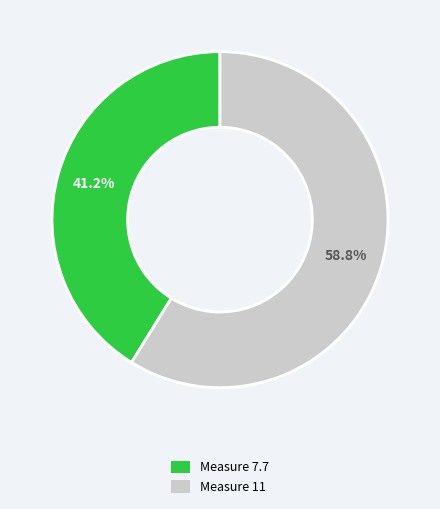

Count the number of slices in the pie.

2